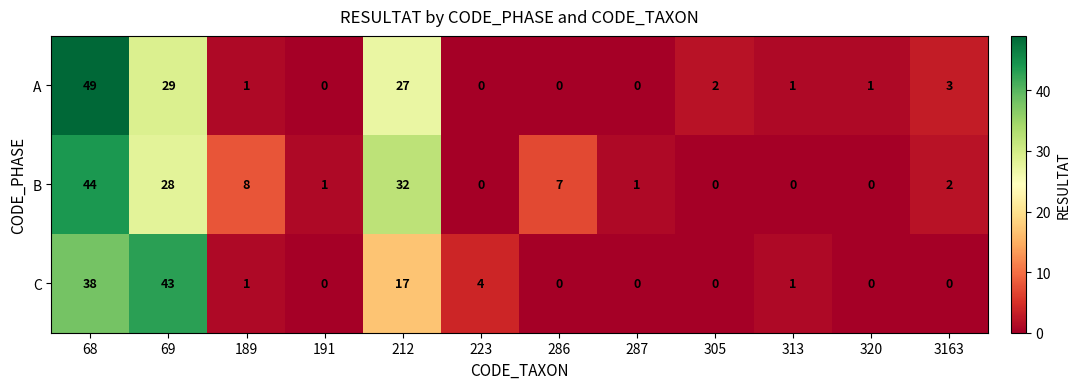

Count the number of data series in this chart.

3